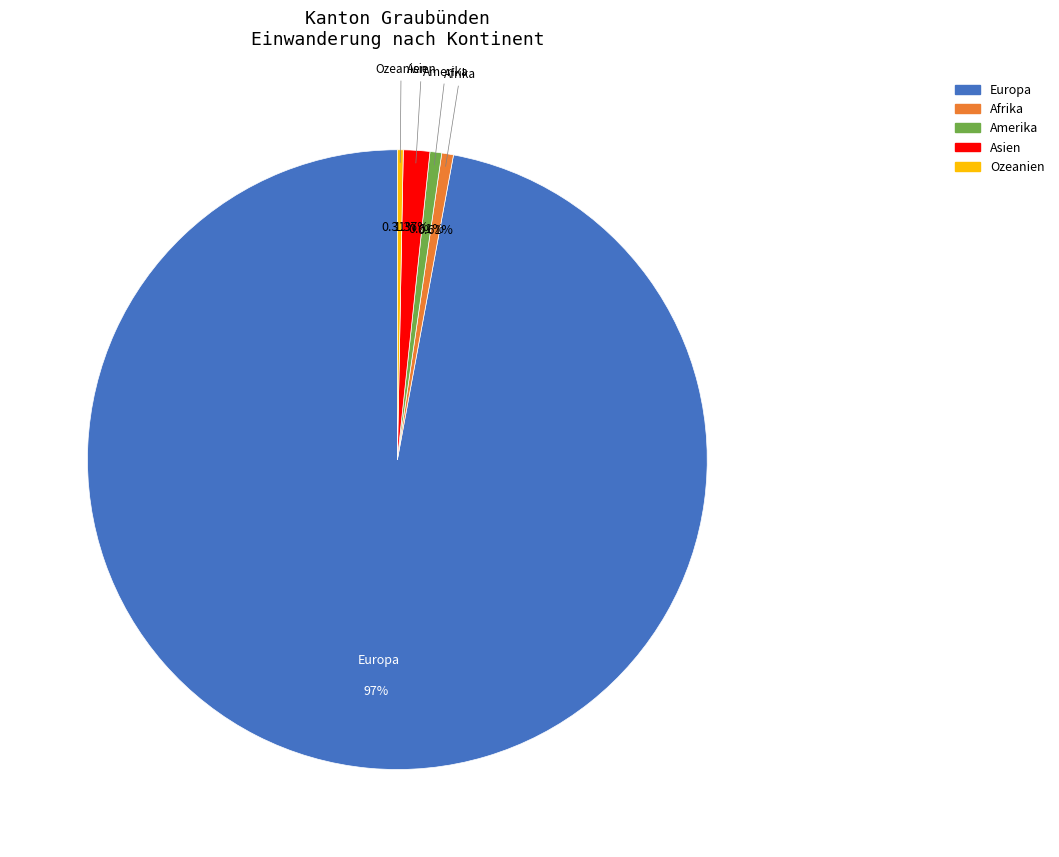

Between Amerika and Asien, which is larger?

Asien